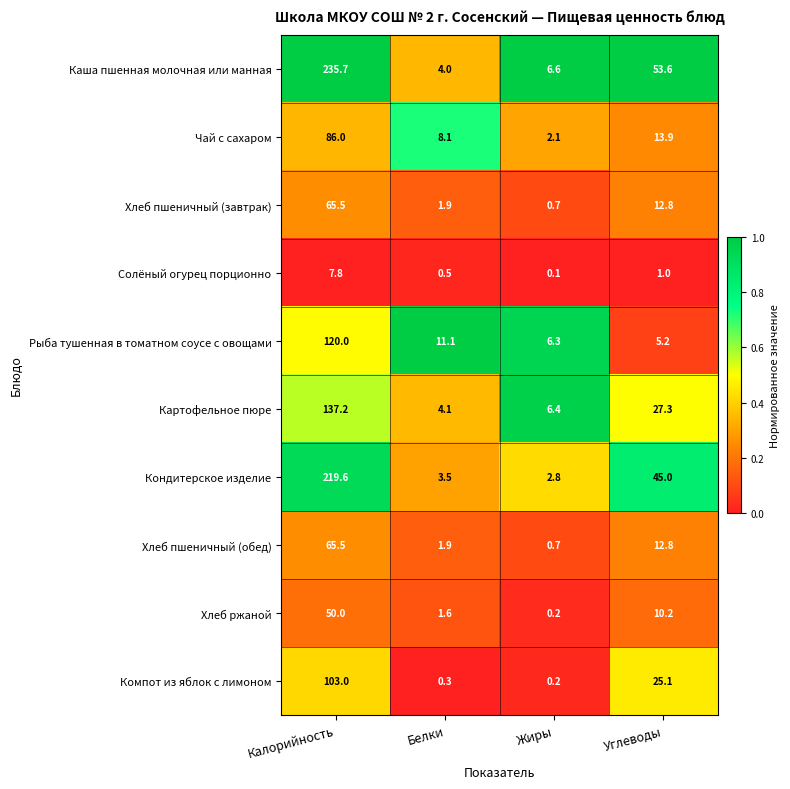

How many series are shown in this chart?

10